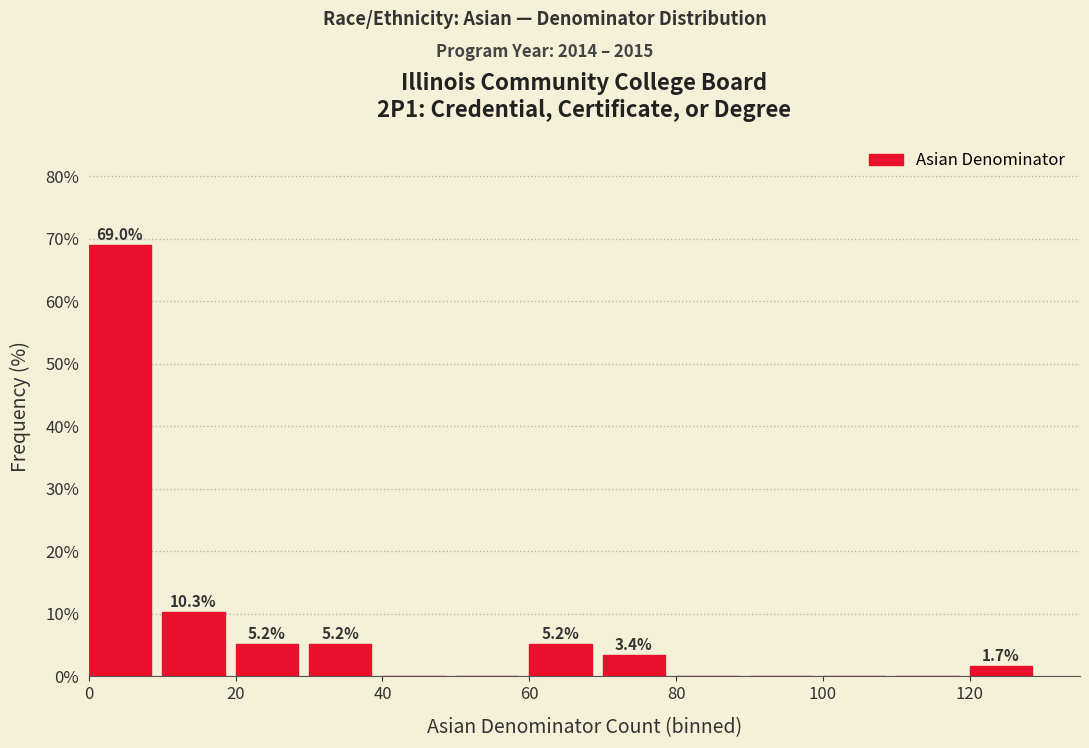

Which range on the x-axis has the tallest bar?

0 to 10